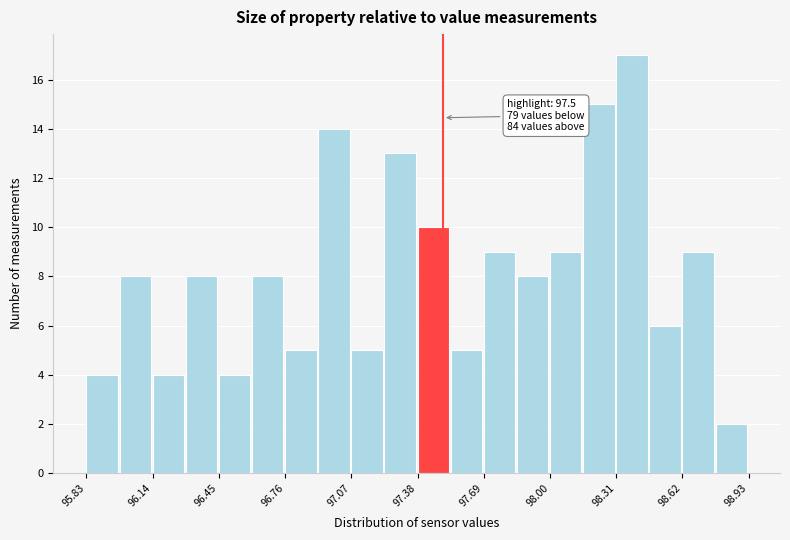

Read against the x-axis, roughly where is the centre of the tallest bar?

98.40